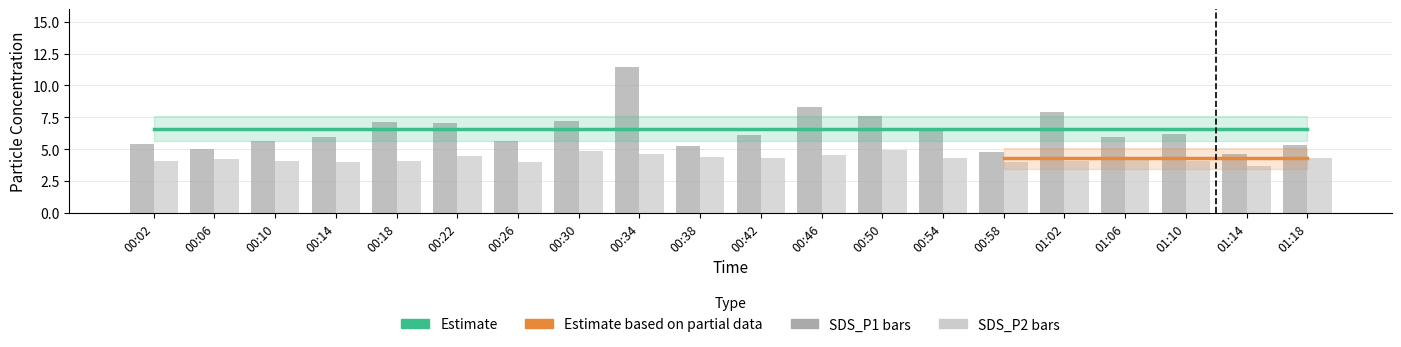

True or false: SDS_P1 has a value of 5.3 at 01:18.

True